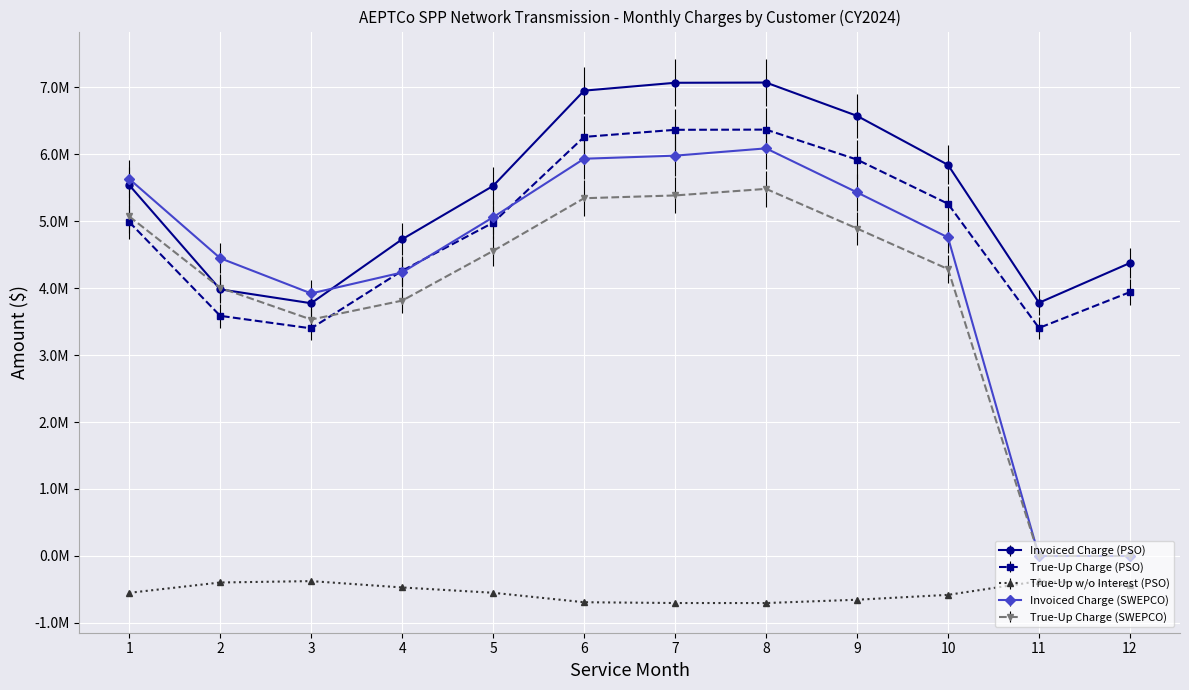

What is the difference between the maximum and minimum values in the Invoiced Charge (SWEPCO) series?

6084861.5